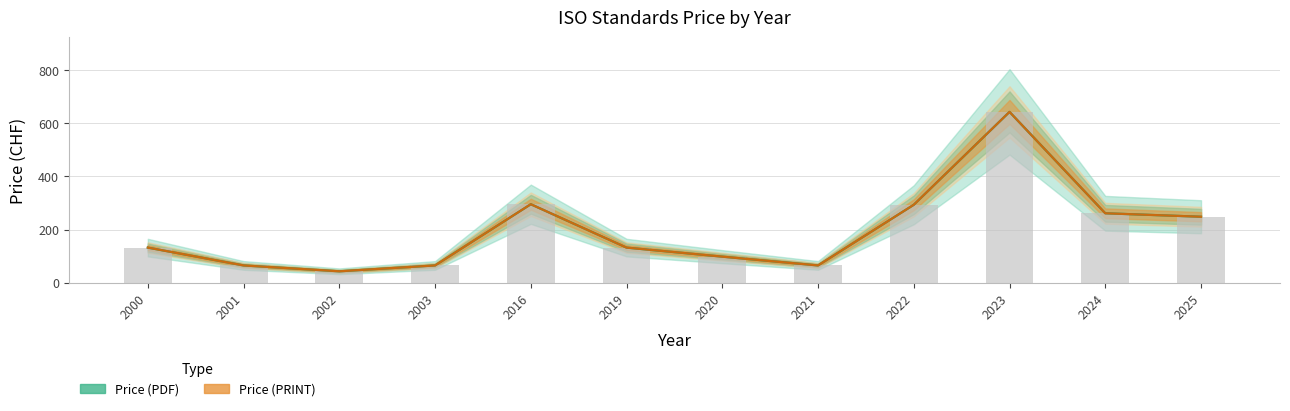

Does the chart contain stacked bars?

No